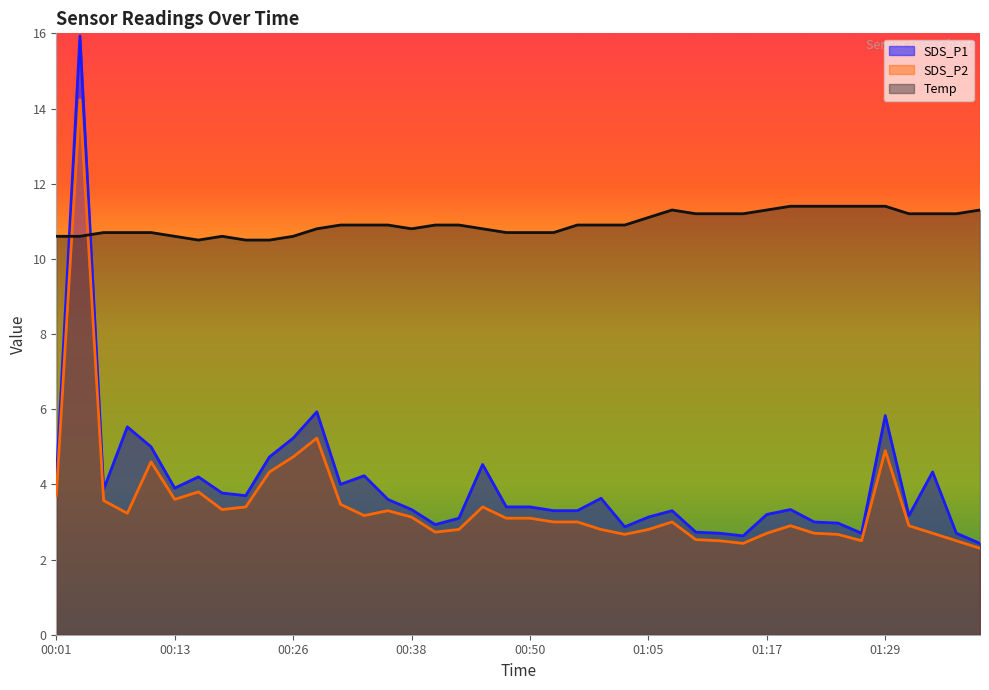

What is the difference between the highest and lowest values at 00:58?

8.1